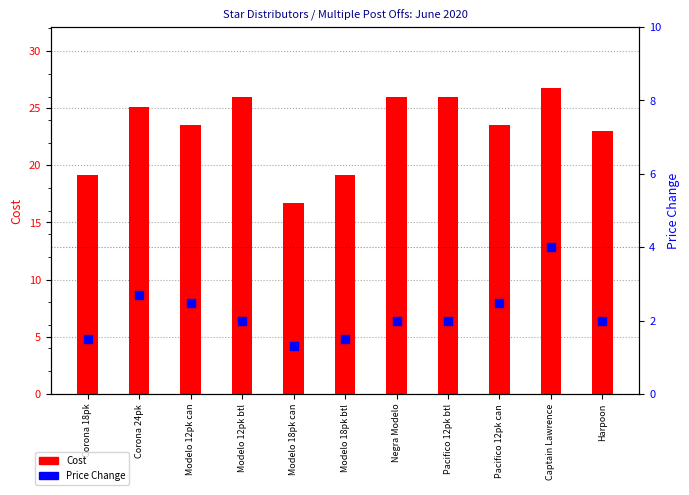

Which series has the largest total across all categories?

Cost